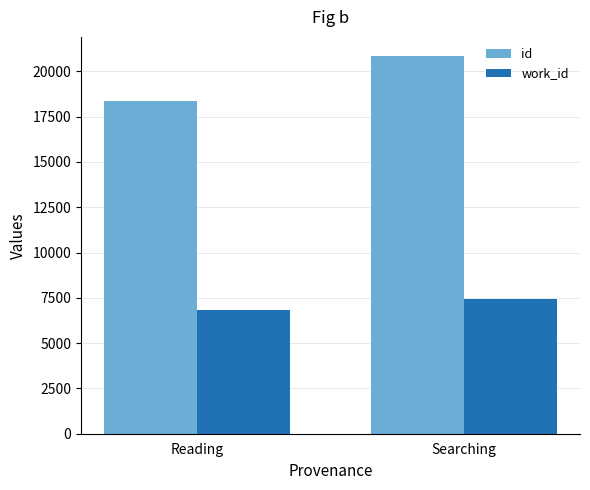

The value of id at Reading is 32895. True or false?

False